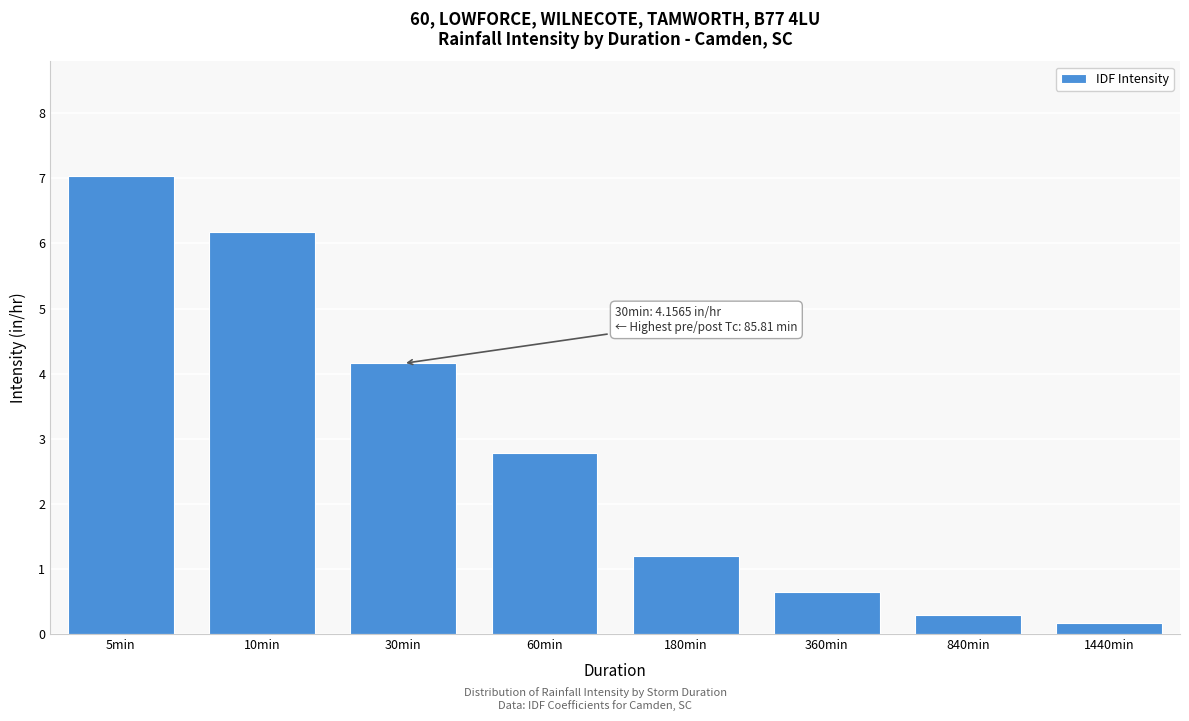

Reading right to left, extract all data points from this chart.

0.2	0.3	0.6	1.2	2.8	4.2	6.2	7.0